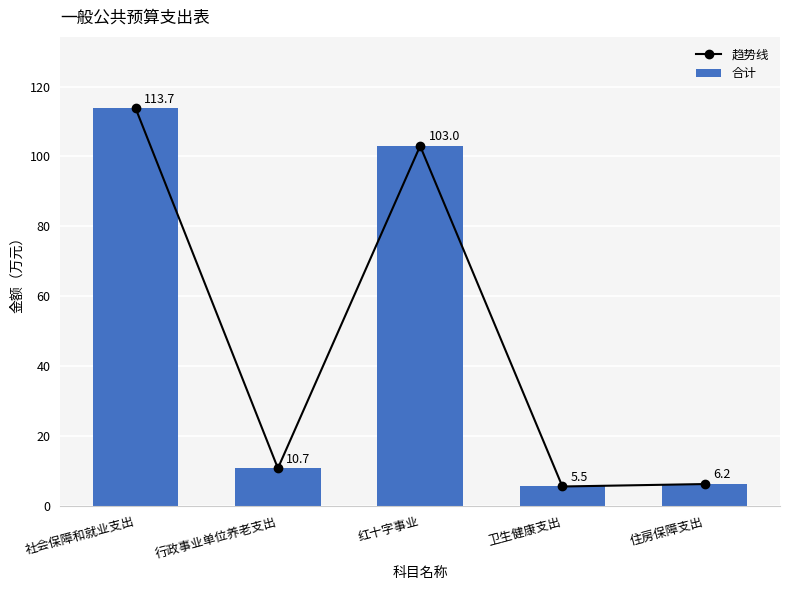

Is the value of 合计 at 住房保障支出 greater than the value of 趋势线 at 红十字事业?

No